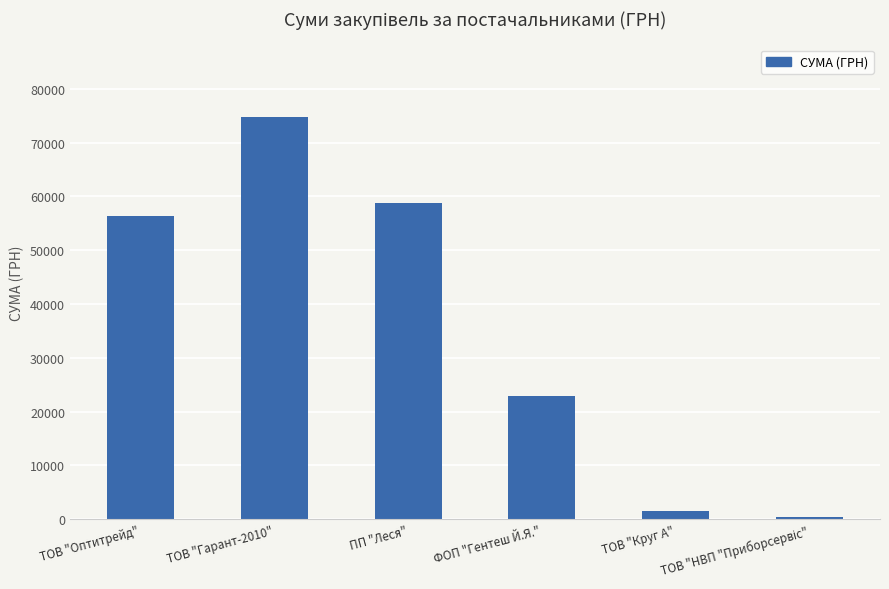

What is the difference between the second highest and second lowest values?

57352.1